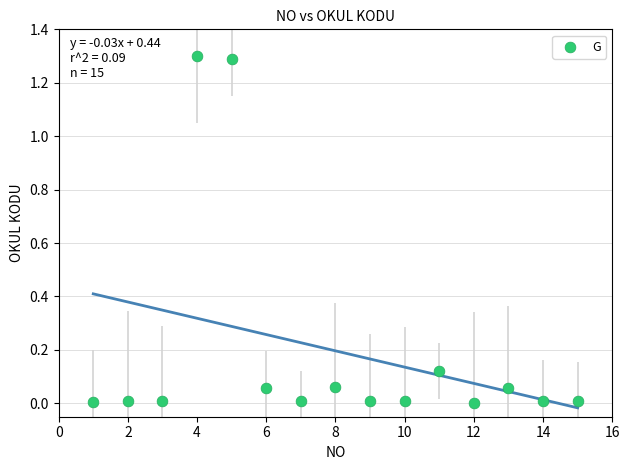

What is the range of Y values (max minus min)?

1.3